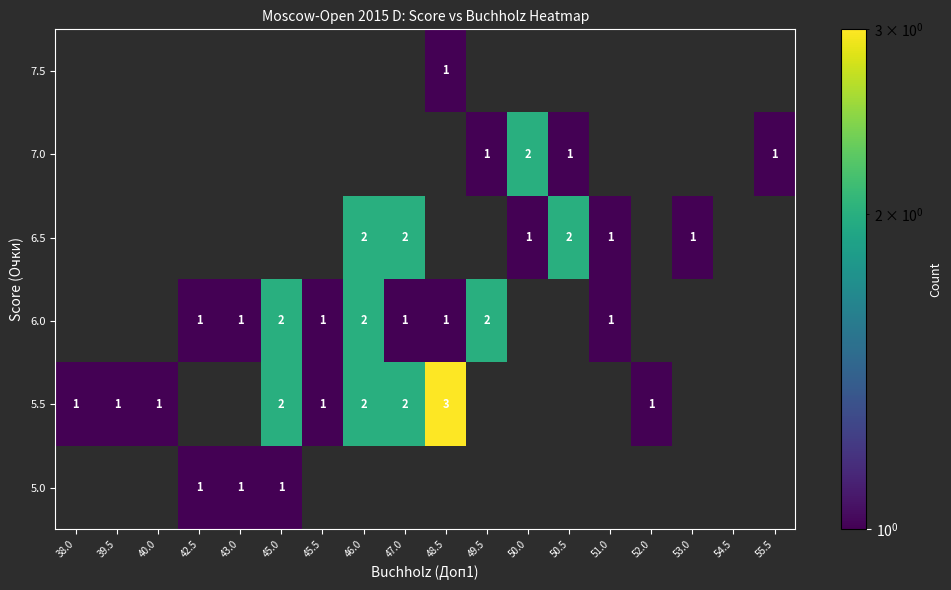

What is the sum of the 5.5 values at 45.5 and 48.5?

4